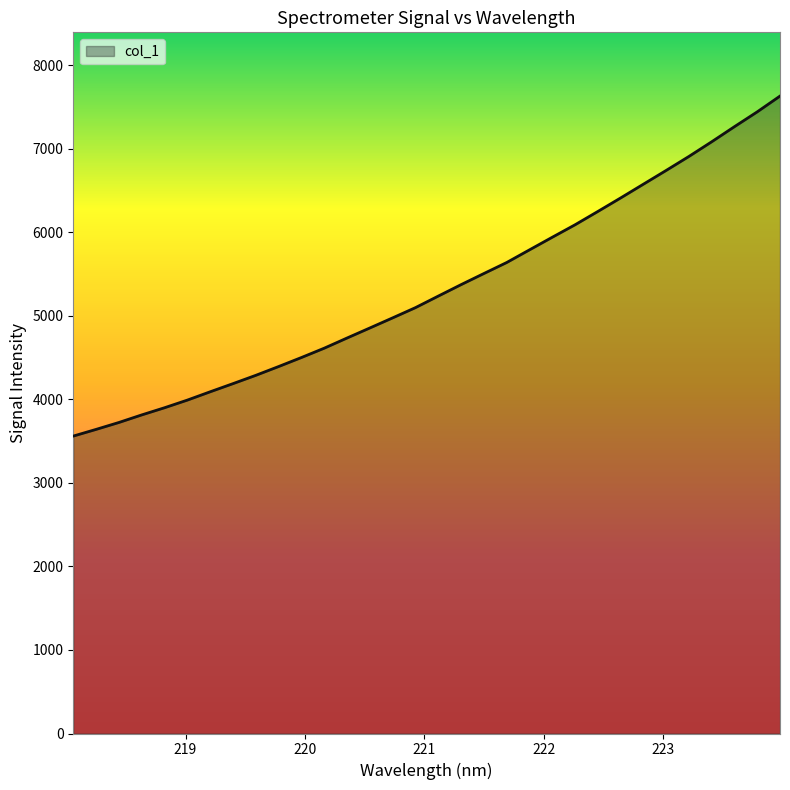

What is the greatest value displayed?

7628.3